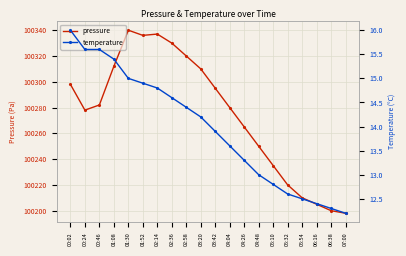

True or false: temperature has a value of 4.8 at 02:36.

False